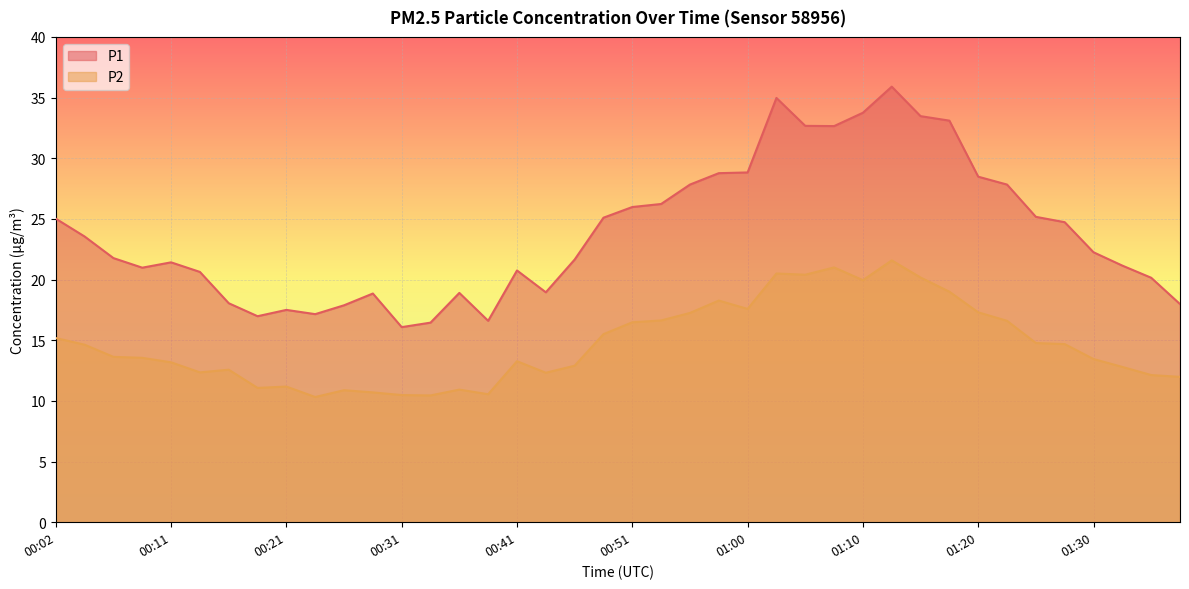

Reading left to right, list all the values displayed in this chart.

P1: 00:02=25.0	00:04=23.6	00:07=21.8	00:09=21.0	00:11=21.4	00:14=20.6	00:16=18.1	00:19=17.0	00:21=17.5	00:24=17.1	00:26=17.9	00:29=18.9	00:31=16.1	00:34=16.4	00:36=18.9	00:38=16.6	00:41=20.8	00:43=18.9	00:46=21.6	00:48=25.1	00:51=26.0	00:53=26.2	00:55=27.8	00:58=28.8	01:00=28.8	01:03=35.0	01:05=32.7	01:08=32.6	01:10=33.8	01:13=35.9	01:15=33.5	01:17=33.1	01:20=28.5	01:22=27.8	01:25=25.2	01:27=24.7	01:30=22.2	01:32=21.1	01:34=20.1	01:37=18.0
P2: 00:02=15.2	00:04=14.6	00:07=13.6	00:09=13.6	00:11=13.2	00:14=12.3	00:16=12.6	00:19=11.1	00:21=11.2	00:24=10.3	00:26=10.9	00:29=10.7	00:31=10.5	00:34=10.4	00:36=10.9	00:38=10.6	00:41=13.3	00:43=12.3	00:46=12.9	00:48=15.5	00:51=16.5	00:53=16.6	00:55=17.2	00:58=18.3	01:00=17.6	01:03=20.5	01:05=20.4	01:08=21.0	01:10=19.9	01:13=21.6	01:15=20.2	01:17=19.0	01:20=17.3	01:22=16.6	01:25=14.8	01:27=14.7	01:30=13.4	01:32=12.8	01:34=12.1	01:37=12.0